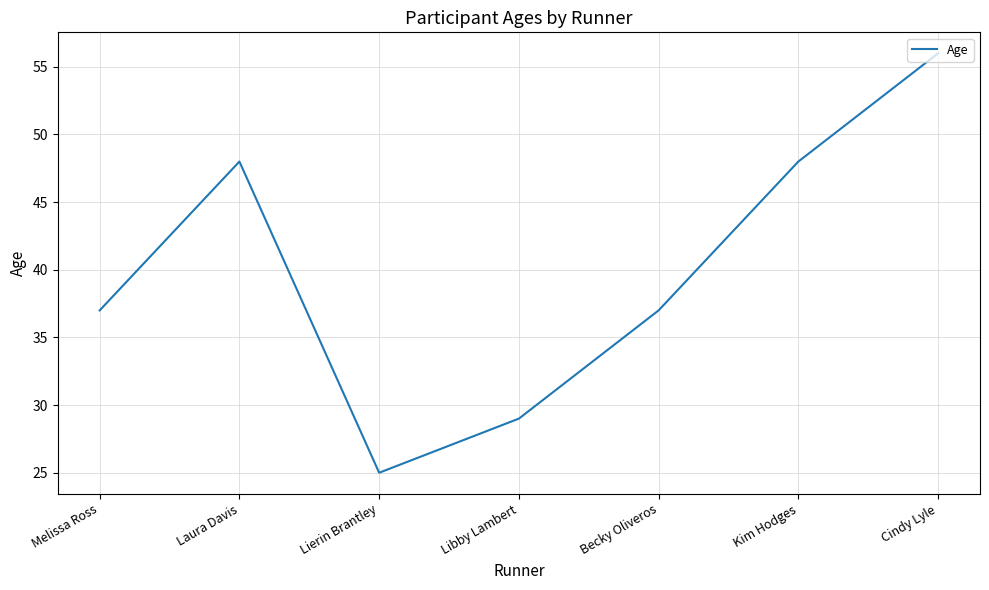

True or false: the data has more than 0 interior local peaks.

True